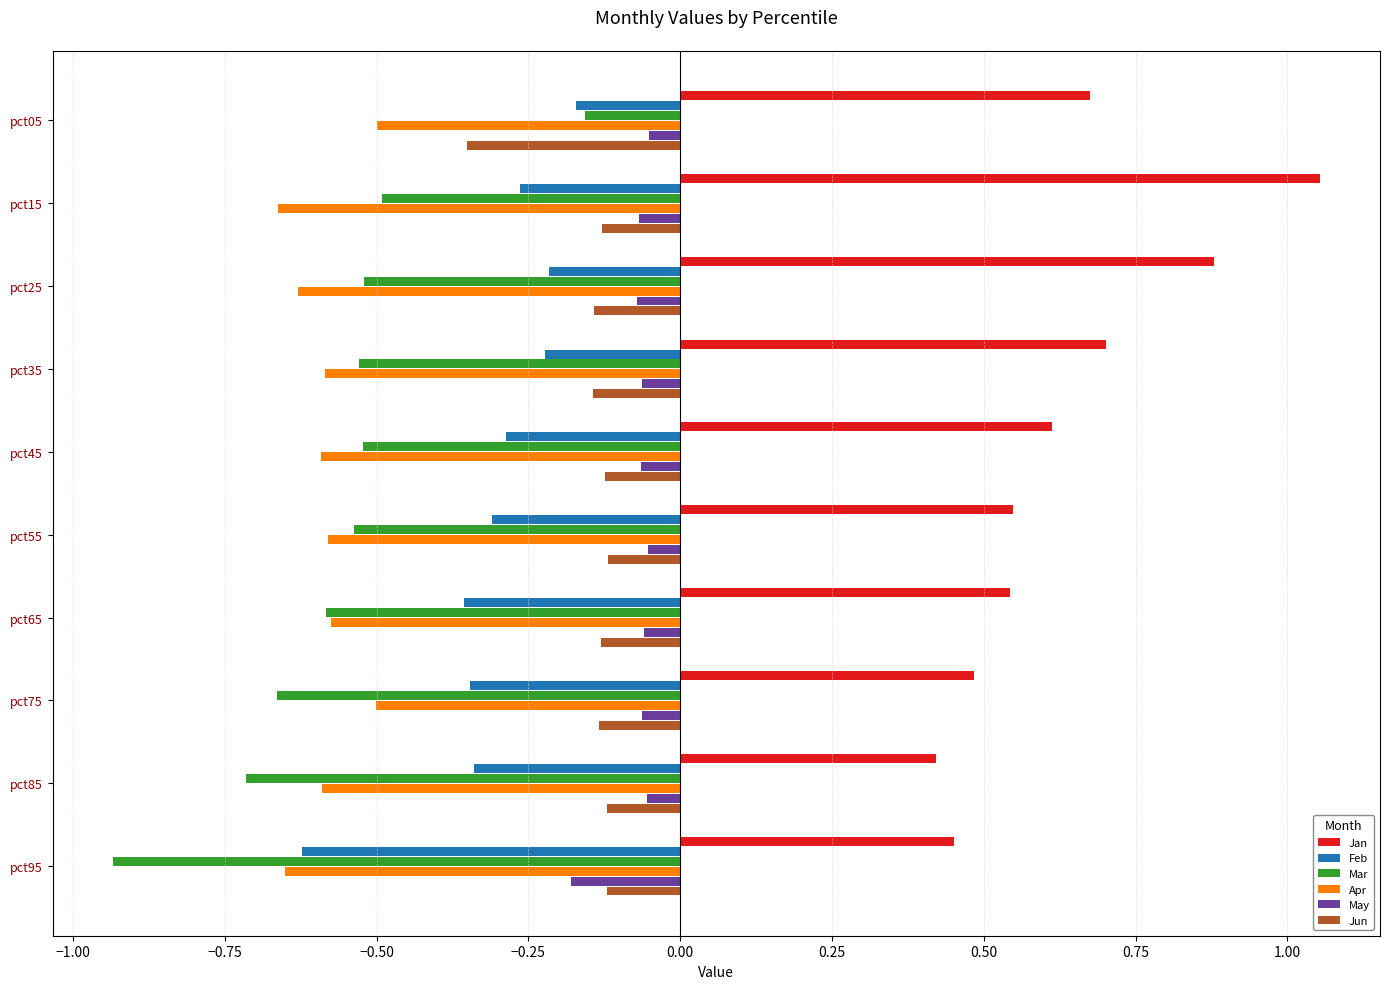

At which label is Feb closest to 0?

pct05